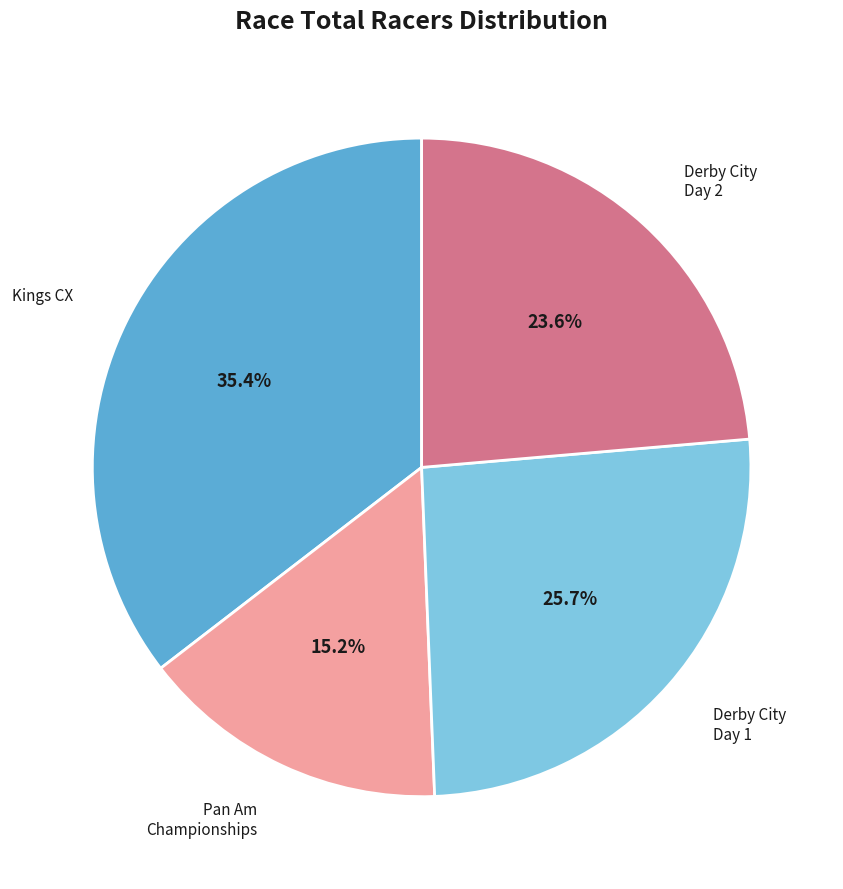

Does any single category account for the majority?

No